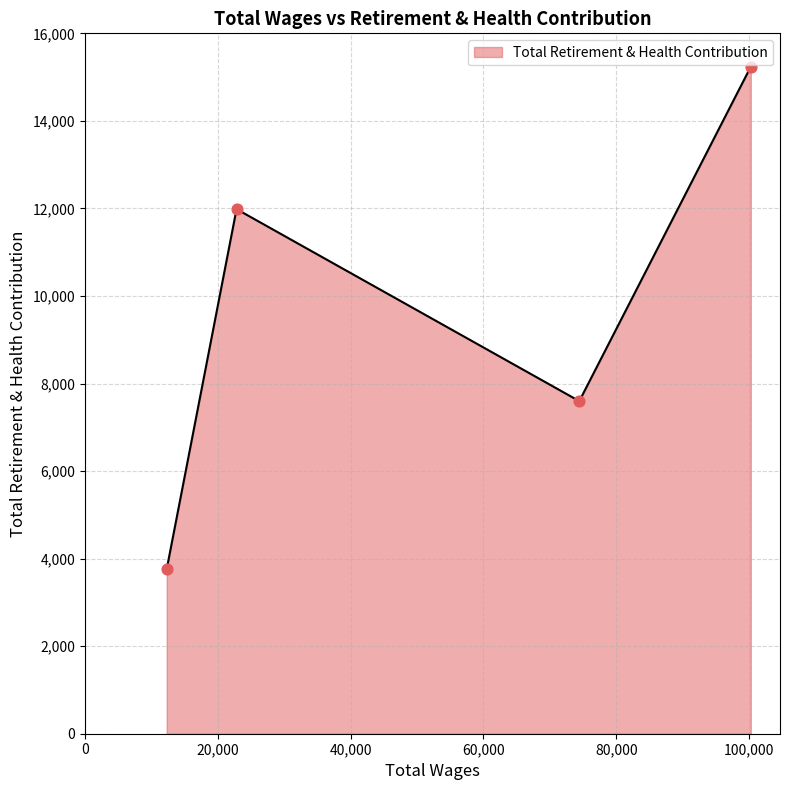

What is the sum of all values?

38582